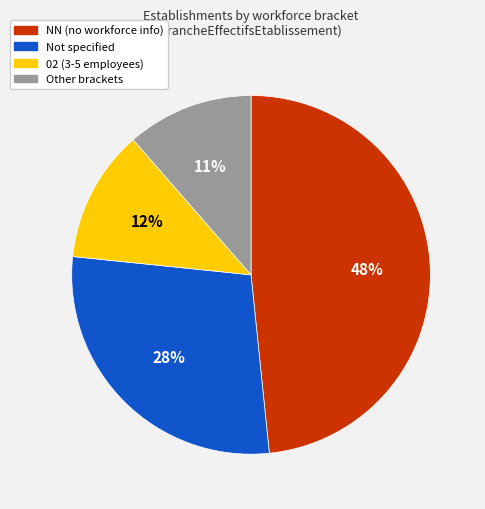

Combined, do 02 (3-5 employees) and Other brackets account for over 50%?

No